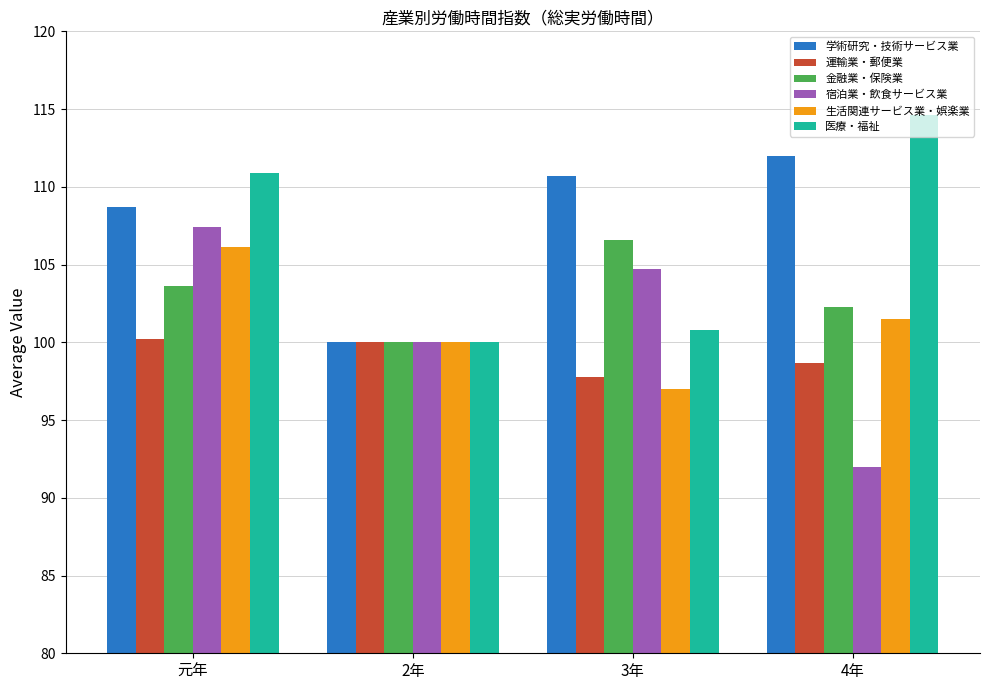

Is the value of 金融業・保険業 at 4年 greater than the value of 学術研究・技術サービス業 at 4年?

No